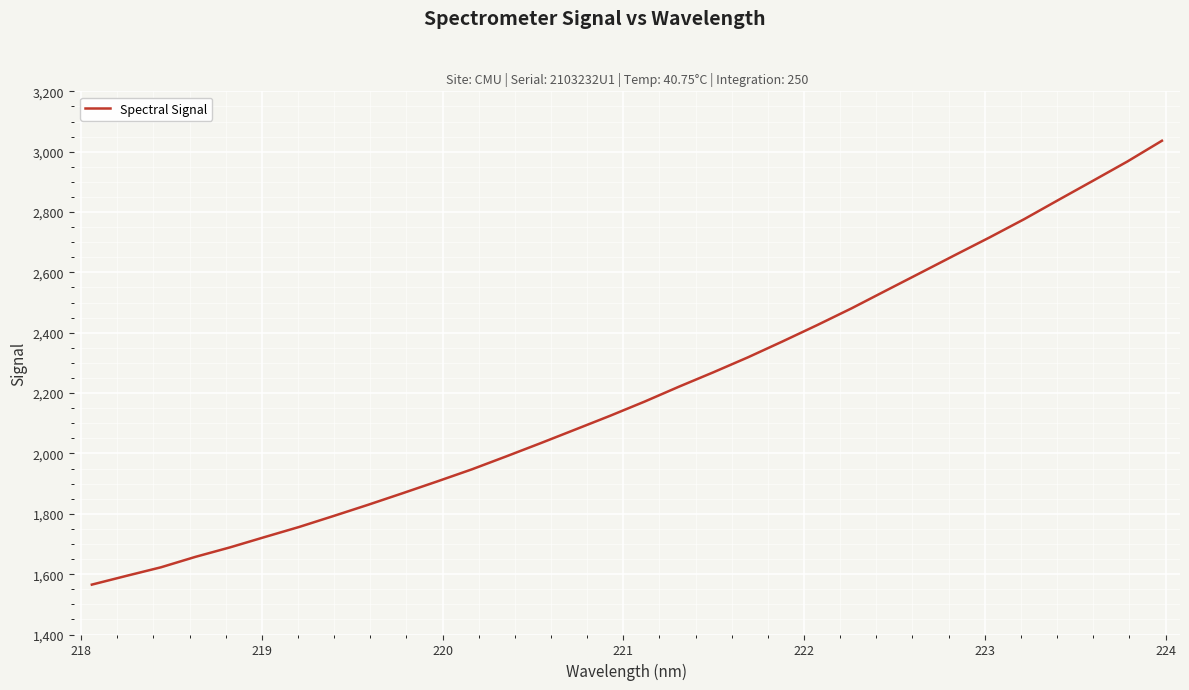

What is the minimum value shown in the chart?

1565.3